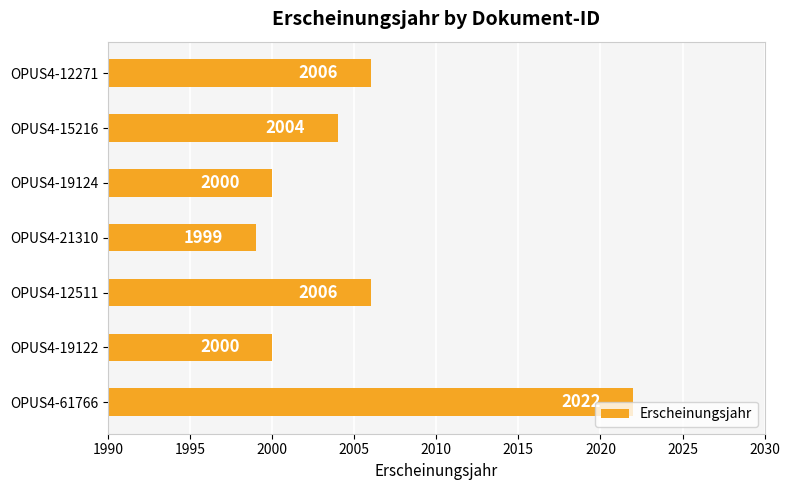

What is the sum of all values?

14037